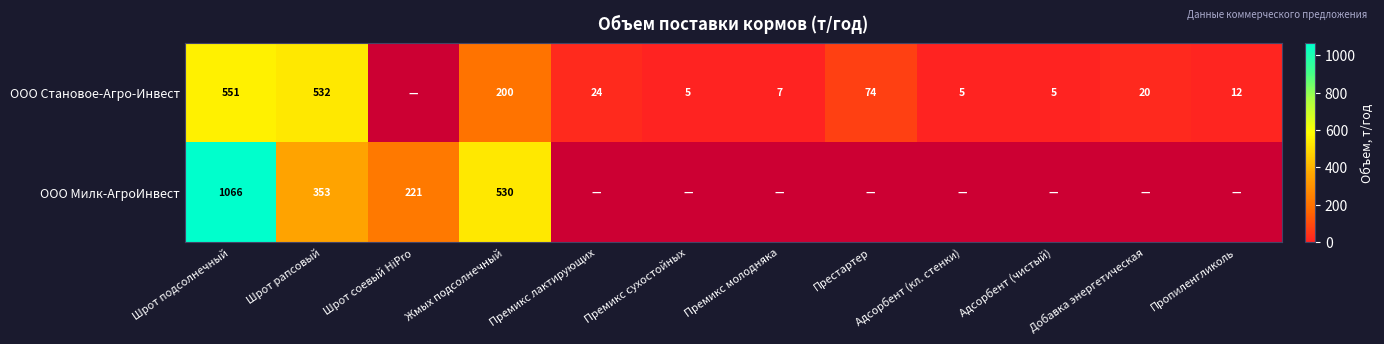

What is the sum of the ООО Милк-АгроИнвест values at Шрот рапсовый and Шрот подсолнечный?

1419